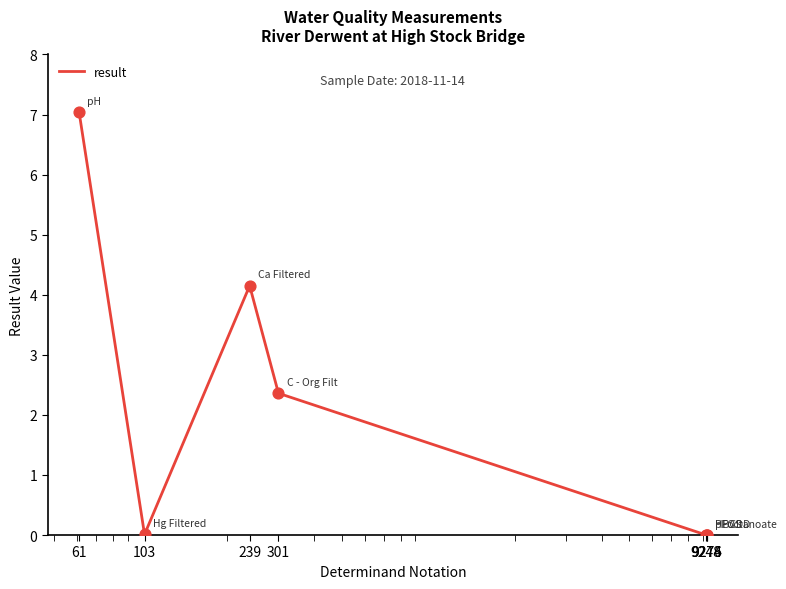

What is the greatest value displayed?

7.0